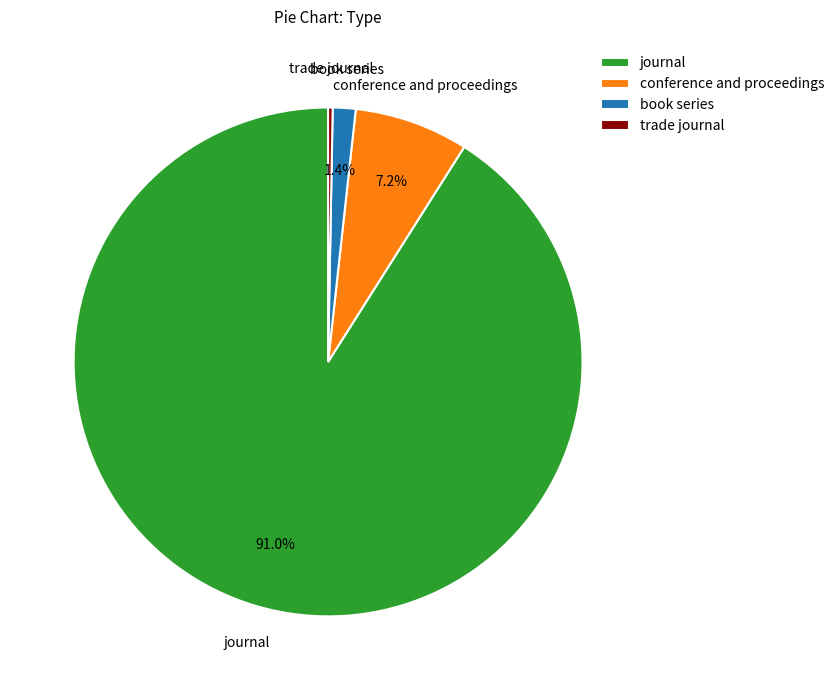

Approximately how many times larger is the value at book series compared to trade journal?

5.0